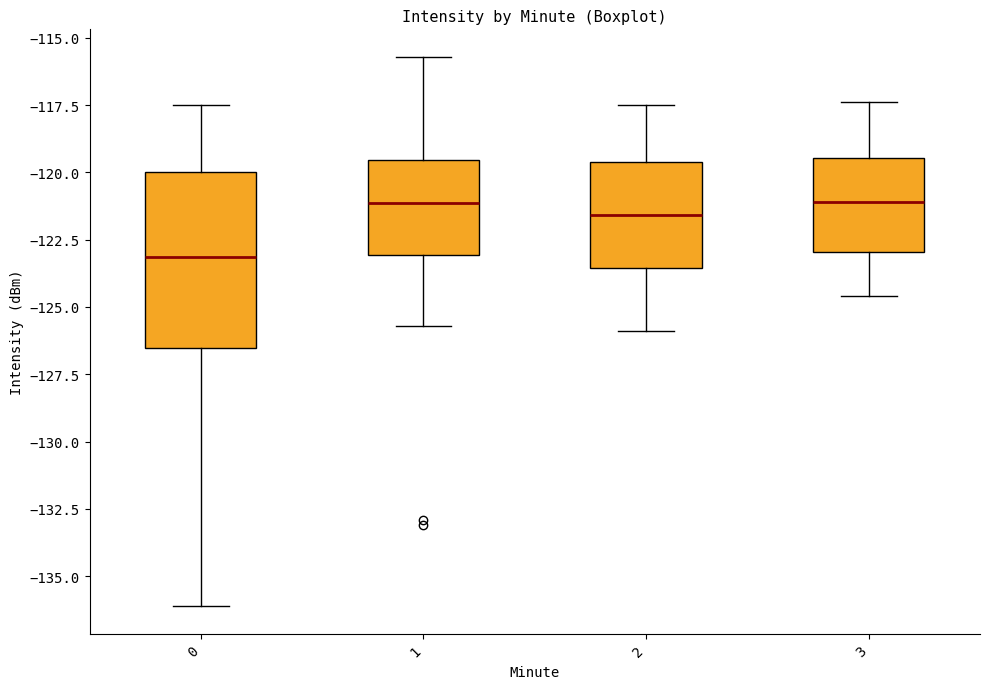

Which box is the tallest, from its lower edge to its upper edge?

0